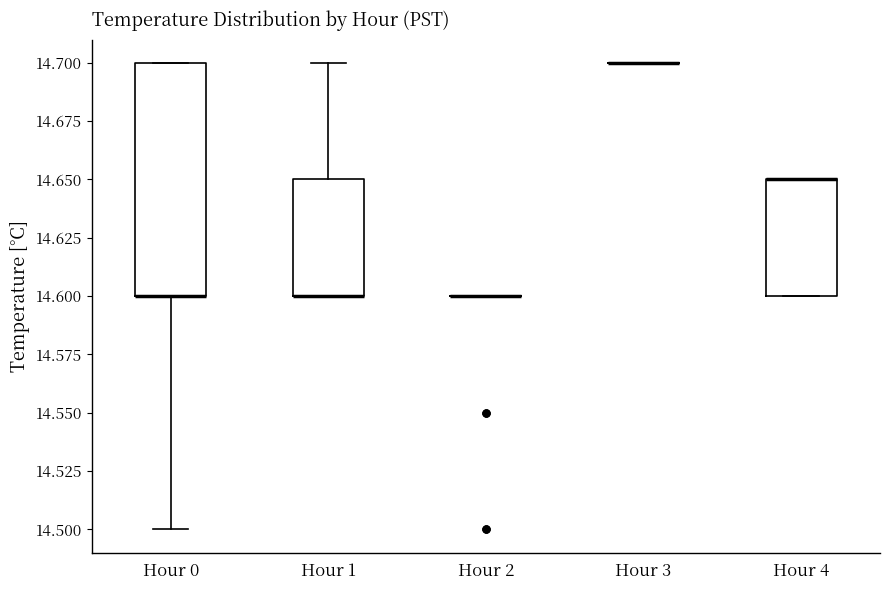

Where is the upper edge of the box for Hour 4 on the y-axis? The values are not printed on the chart, so give them approximately, as read against the axis.

14.65